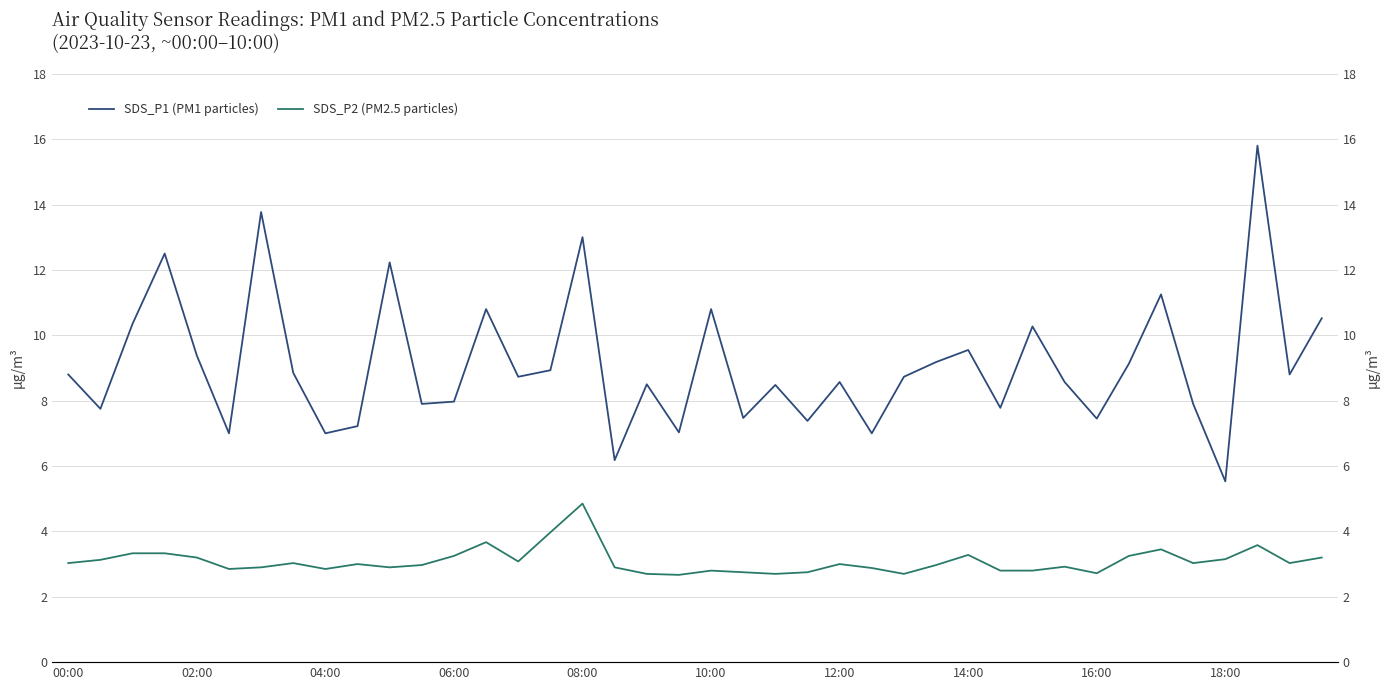

What is the minimum value shown in the chart?

2.7